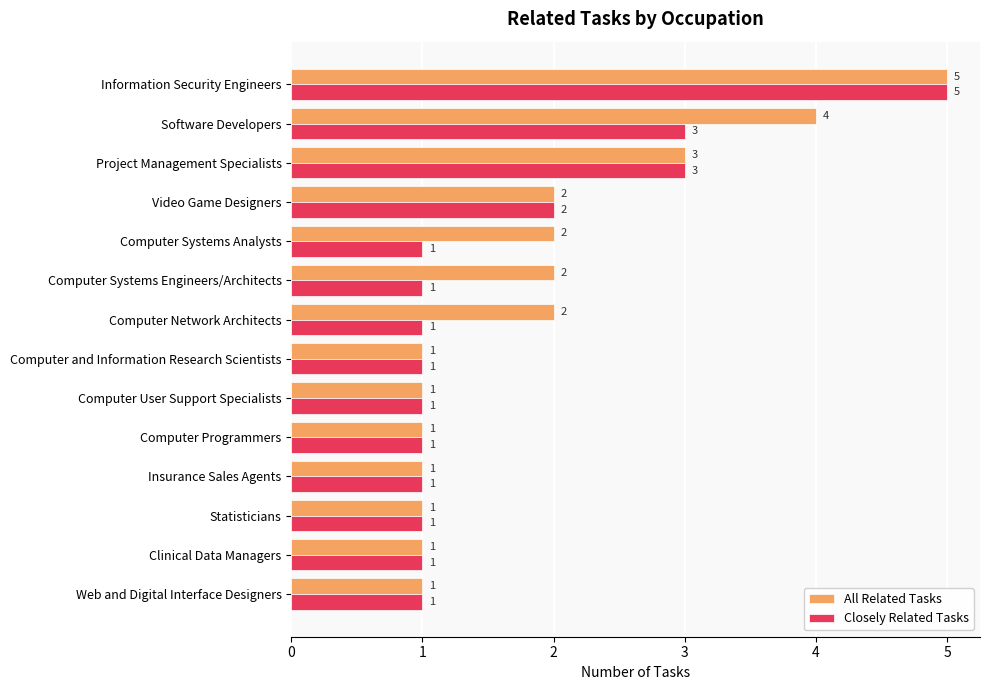

Is it true that Closely Related Tasks equals 1 at Computer Systems Analysts?

True